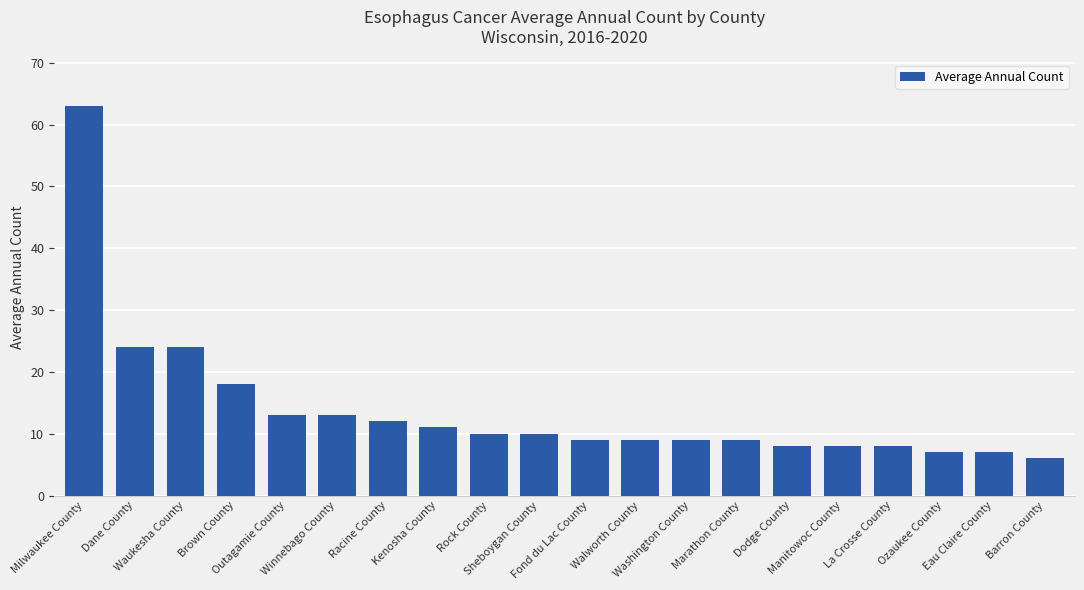

What position from the left is Walworth County?

12